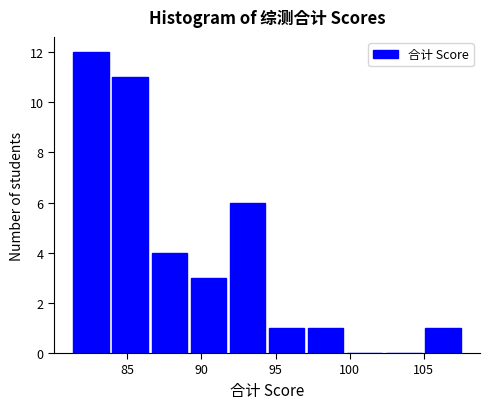

Which range on the x-axis has the tallest bar?

81.0 to 84.0